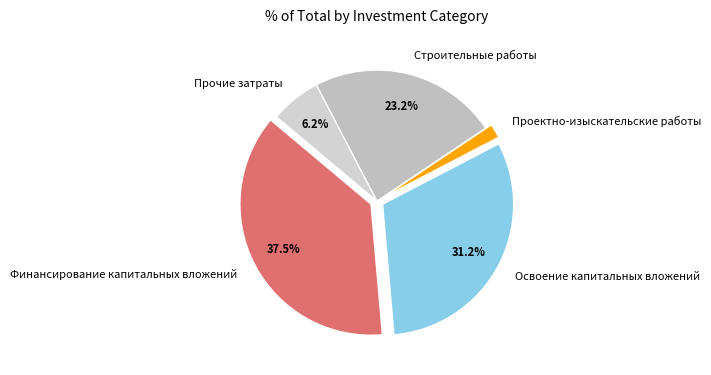

To the nearest percent, what is the difference between the largest and smallest slice percentages?

36%